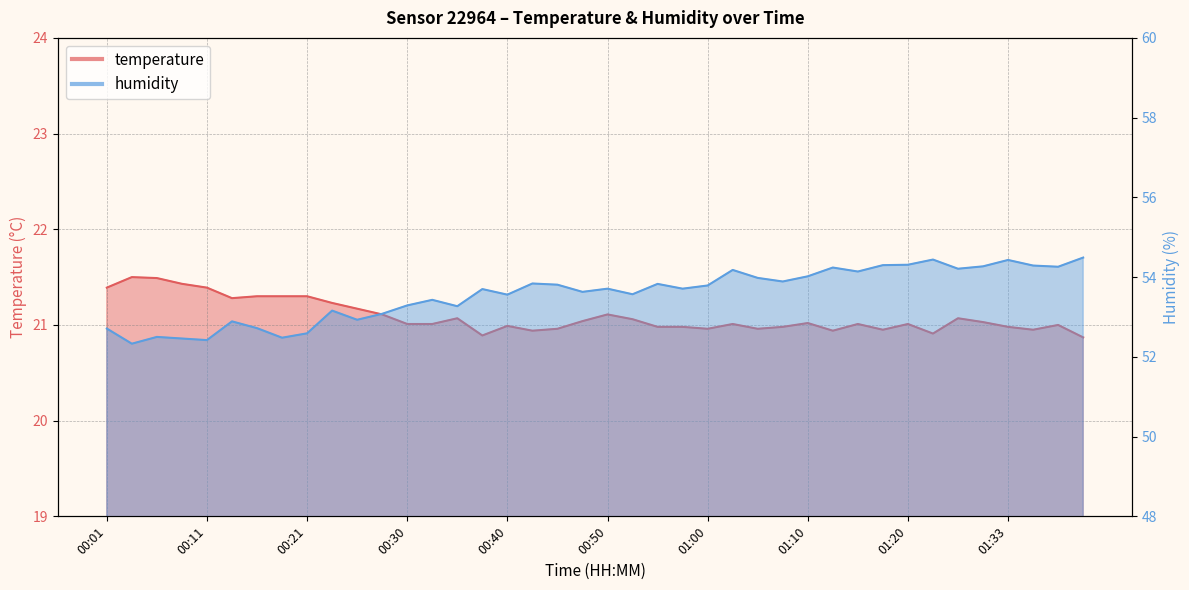

Reading left to right, transcribe all the data shown in this chart.

temperature: 00:01=21.4	00:04=21.5	00:06=21.5	00:08=21.4	00:11=21.4	00:13=21.3	00:16=21.3	00:18=21.3	00:21=21.3	00:23=21.2	00:26=21.2	00:28=21.1	00:30=21.0	00:33=21.0	00:35=21.1	00:38=20.9	00:40=21.0	00:43=20.9	00:45=21.0	00:48=21.0	00:50=21.1	00:53=21.1	00:55=21.0	00:57=21.0	01:00=21.0	01:02=21.0	01:05=21.0	01:08=21.0	01:10=21.0	01:13=20.9	01:15=21.0	01:18=20.9	01:20=21.0	01:26=20.9	01:28=21.1	01:31=21.0	01:33=21.0	01:36=20.9	01:38=21.0	01:41=20.9
humidity: 00:01=52.7	00:04=52.3	00:06=52.5	00:08=52.5	00:11=52.4	00:13=52.9	00:16=52.7	00:18=52.5	00:21=52.6	00:23=53.2	00:26=52.9	00:28=53.1	00:30=53.3	00:33=53.4	00:35=53.3	00:38=53.7	00:40=53.6	00:43=53.8	00:45=53.8	00:48=53.6	00:50=53.7	00:53=53.6	00:55=53.8	00:57=53.7	01:00=53.8	01:02=54.2	01:05=54.0	01:08=53.9	01:10=54.0	01:13=54.2	01:15=54.1	01:18=54.3	01:20=54.3	01:26=54.4	01:28=54.2	01:31=54.3	01:33=54.4	01:36=54.3	01:38=54.3	01:41=54.5